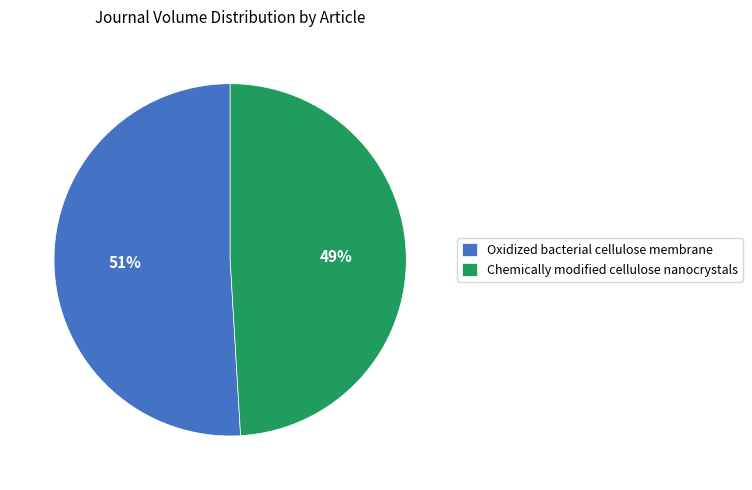

Which category has the smallest portion of the pie?

Chemically modified cellulose nanocrystals